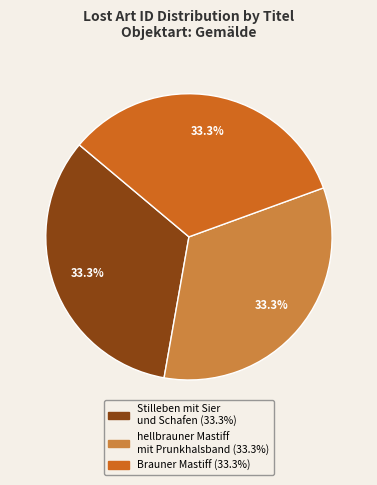

How much of the chart is everything except Brauner Mastiff?

66.7%